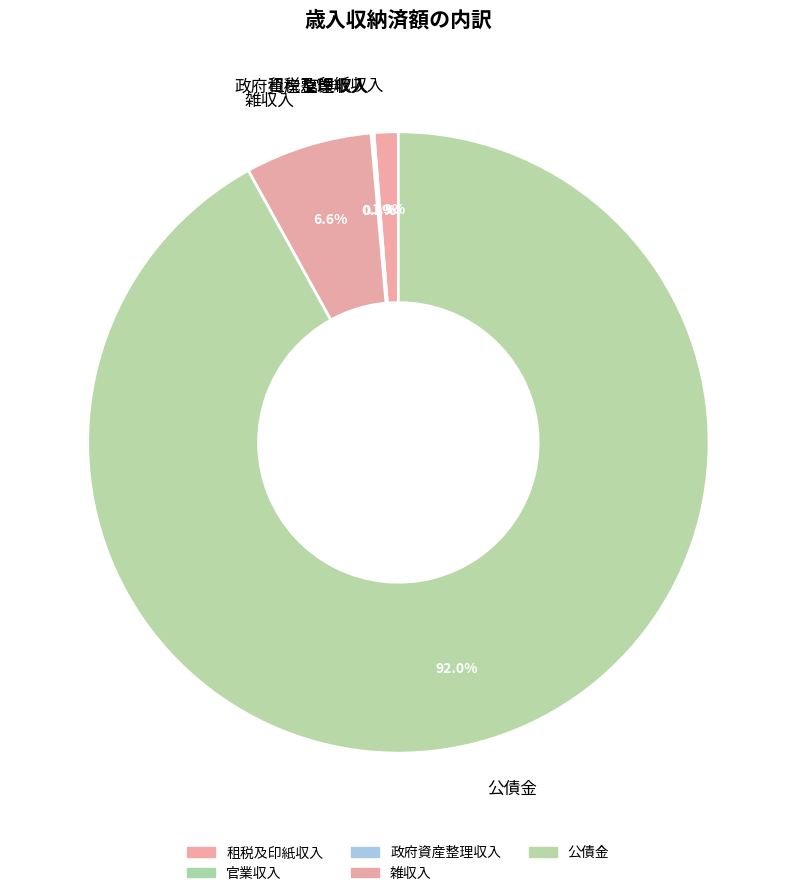

What portion of the pie excludes 租税及印紙収入?

98.7%